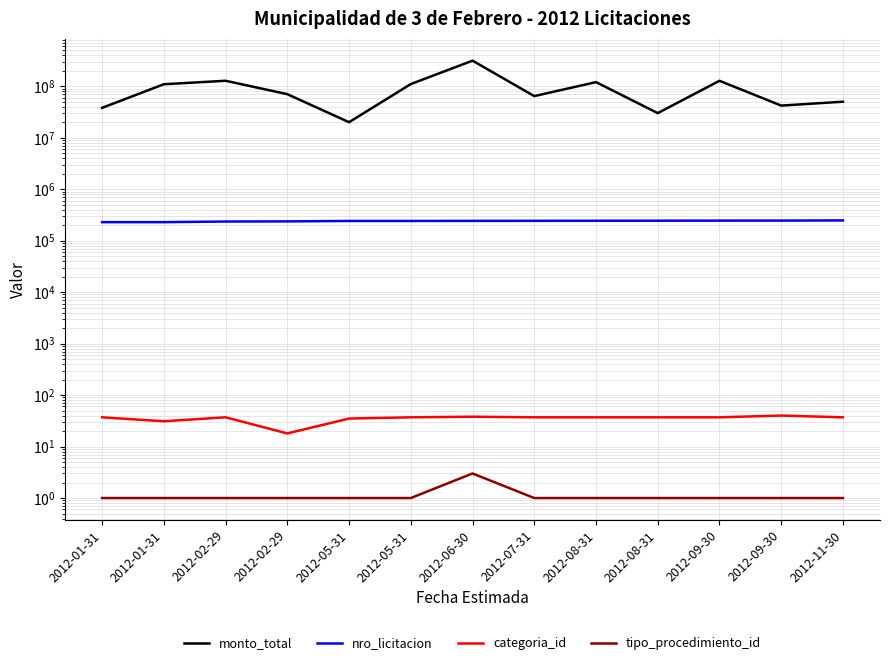

Which series has the largest total across all categories?

monto_total